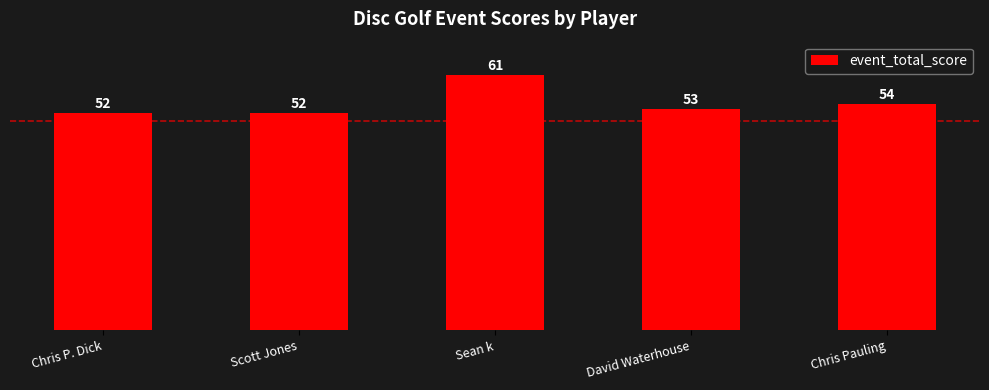

Count the number of data series in this chart.

1